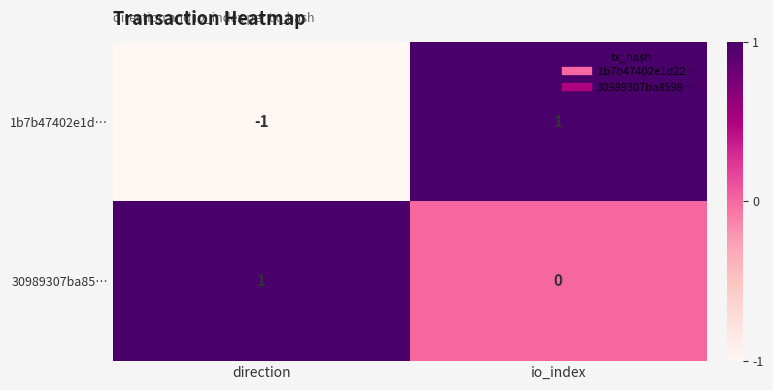

The value of 1b7b47402e1d… at direction is -2. True or false?

False